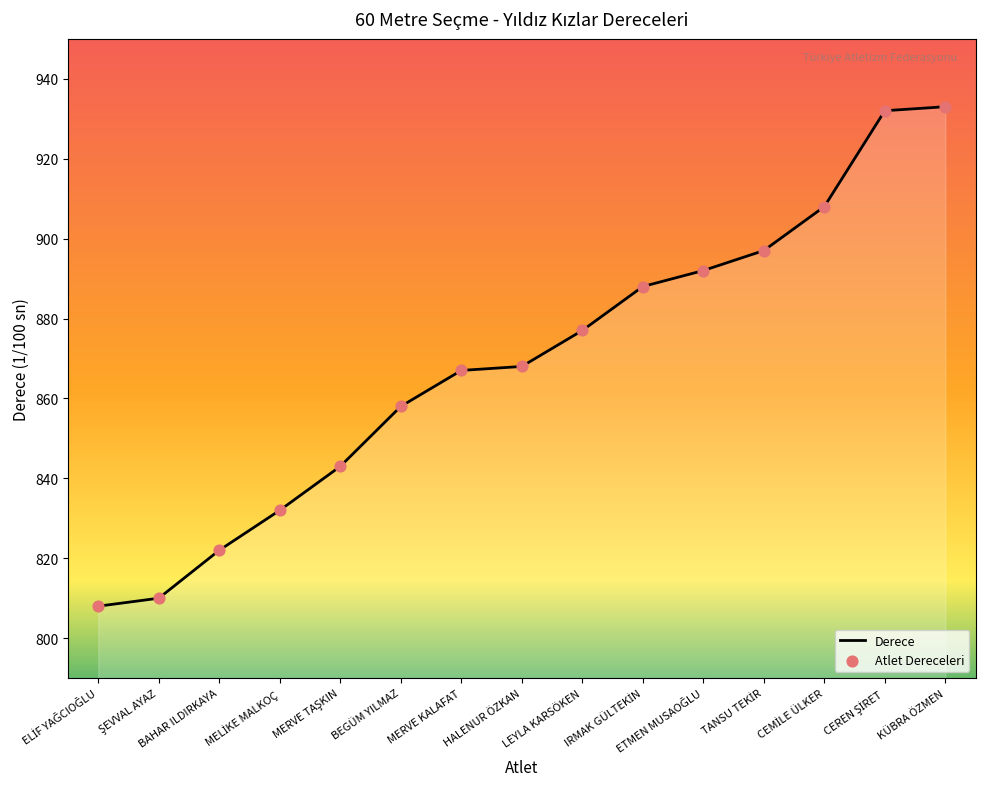

What is the greatest value displayed?

933